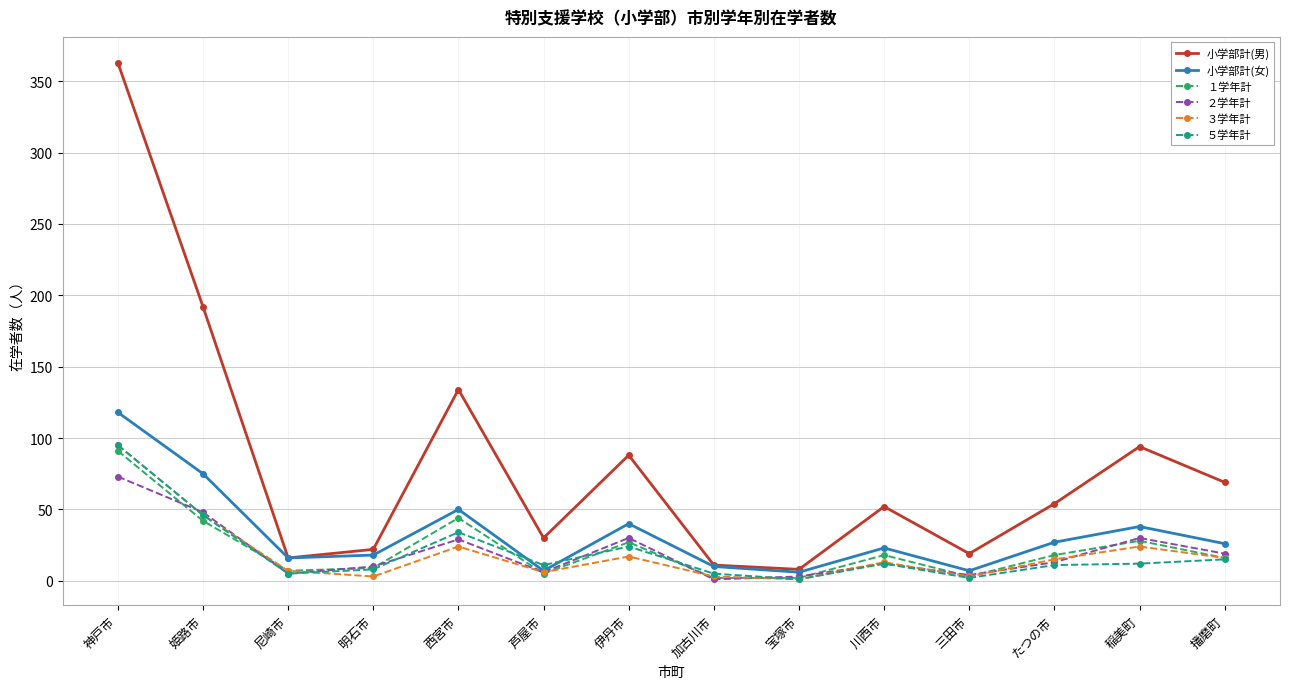

True or false: ５学年計 has more than 1 points higher than both neighbors.

True